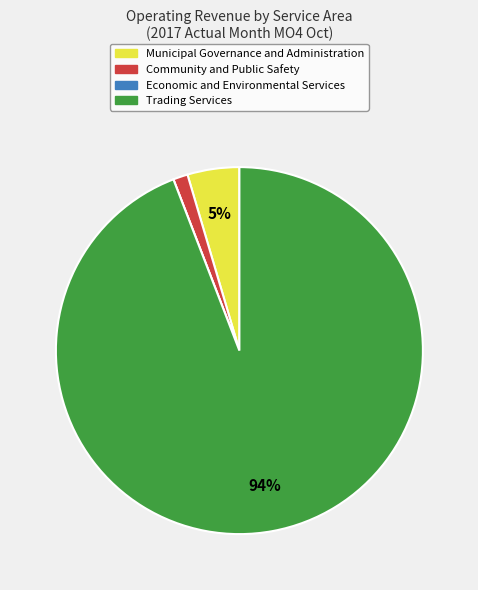

To the nearest percent, what percentage of the pie is Community and Public Safety?

1%